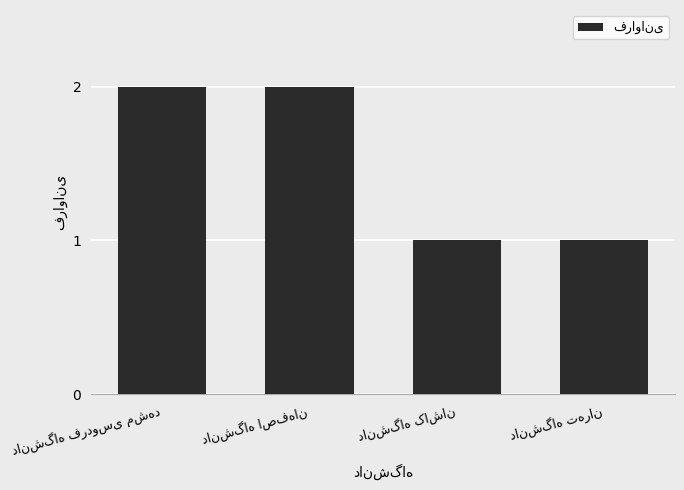

What is the value of the 4th bar from the left?

1